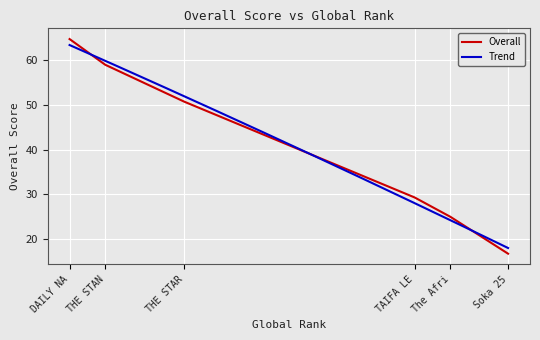

Which category has the highest value in the Overall series?

DAILY NA